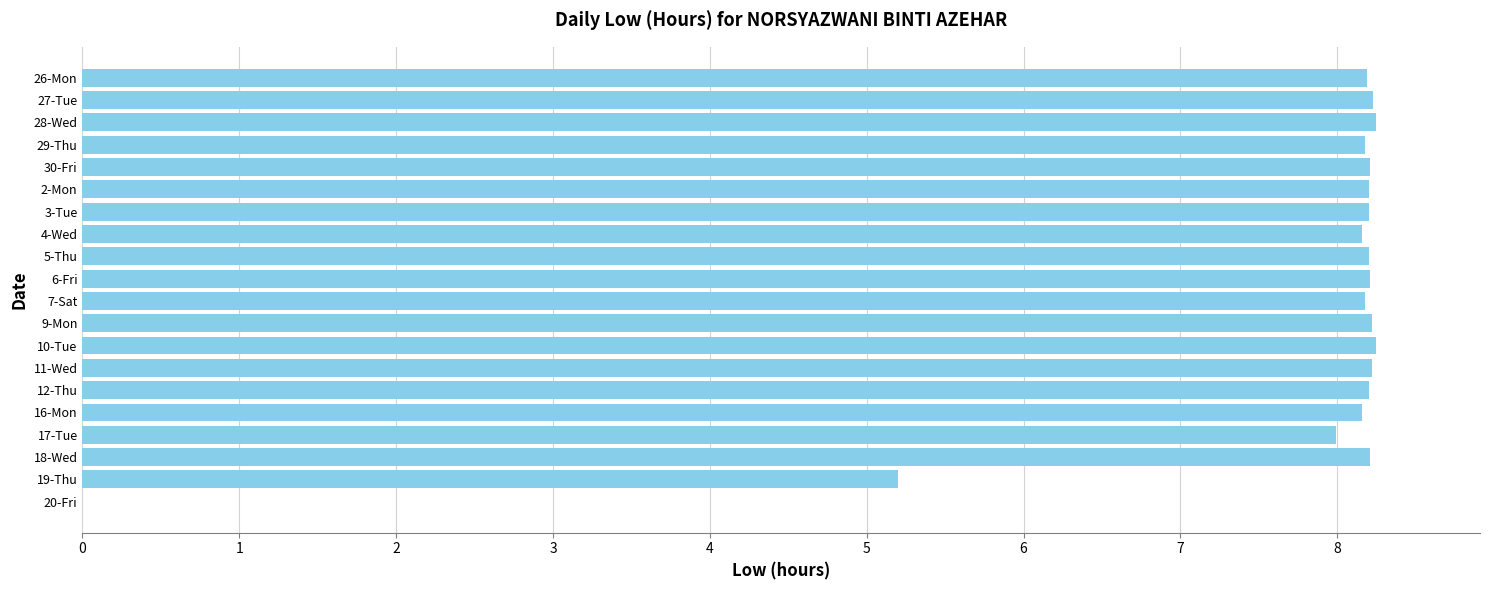

What is the sum of all values?

152.7